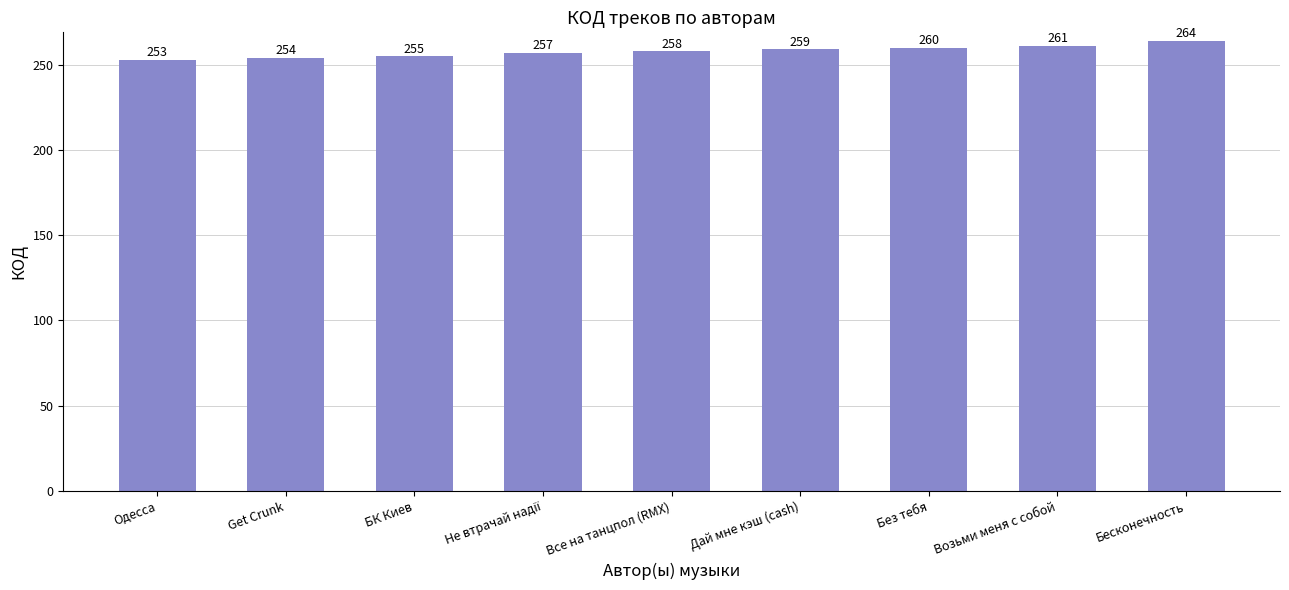

What is the difference between the second highest and minimum values?

8